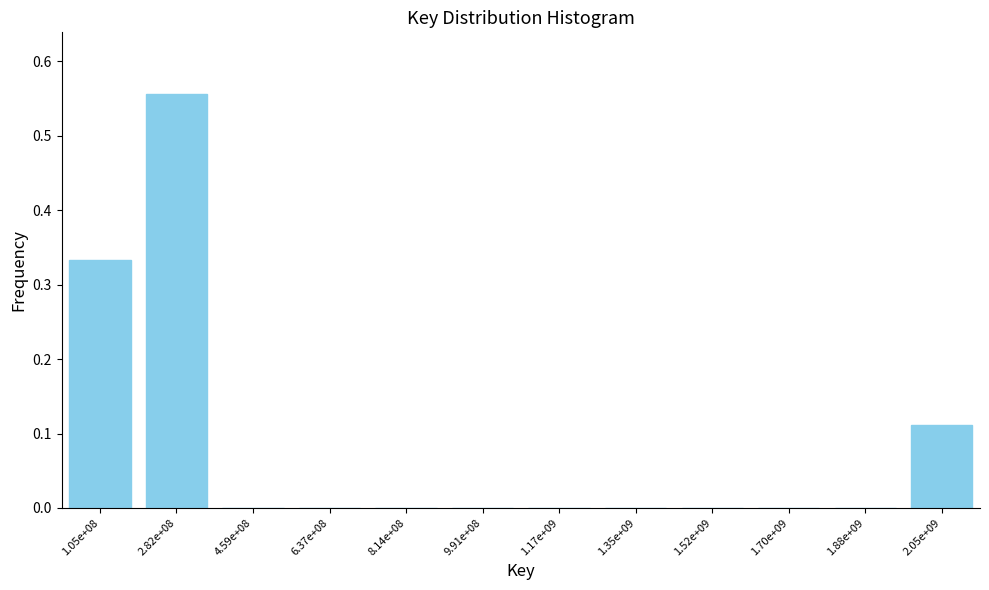

Which category has the highest value across all series?

2.82e+08